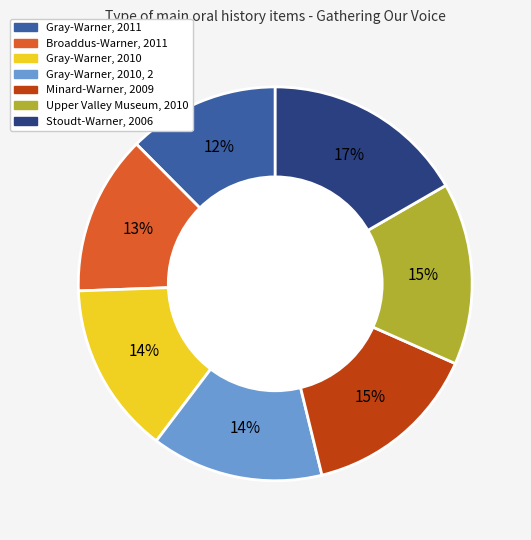

To the nearest percent, what is the average slice percentage?

14%